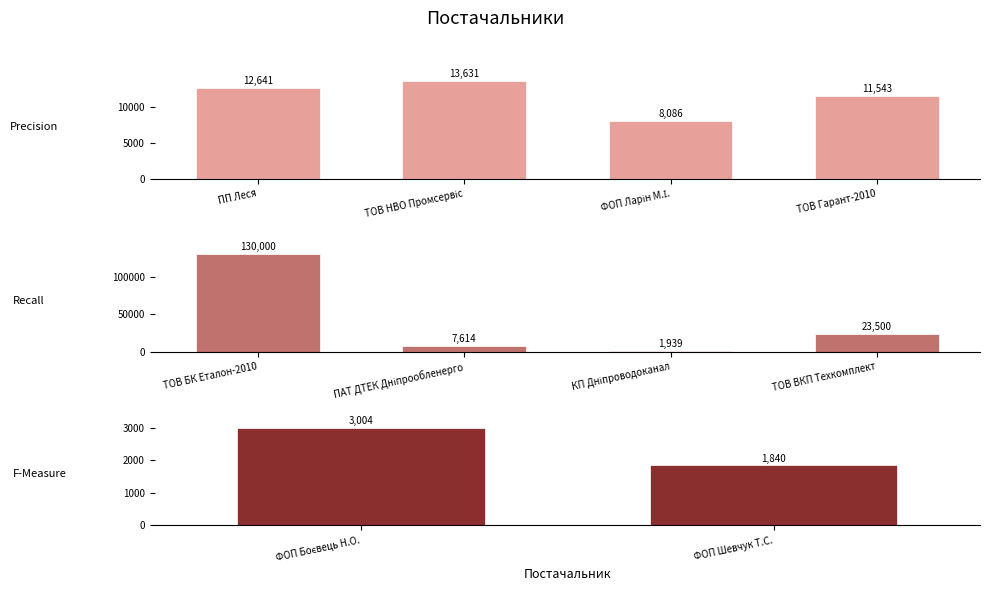

List the labels in order of value, smallest first.

ФОП "Шевчук Т.С.", КП "Дніпроводоканал", ФОП "Боєвець Н.О.", ПАТ "ДТЕК Дніпрообленерго", ФОП "Ларін М.І.", ТОВ "Гарант-2010", ПП "Леся", ТОВ НВО "Промсервіс", ТОВ "ВКП "Техкомплект", ТОВ "БК "Еталон-2010"